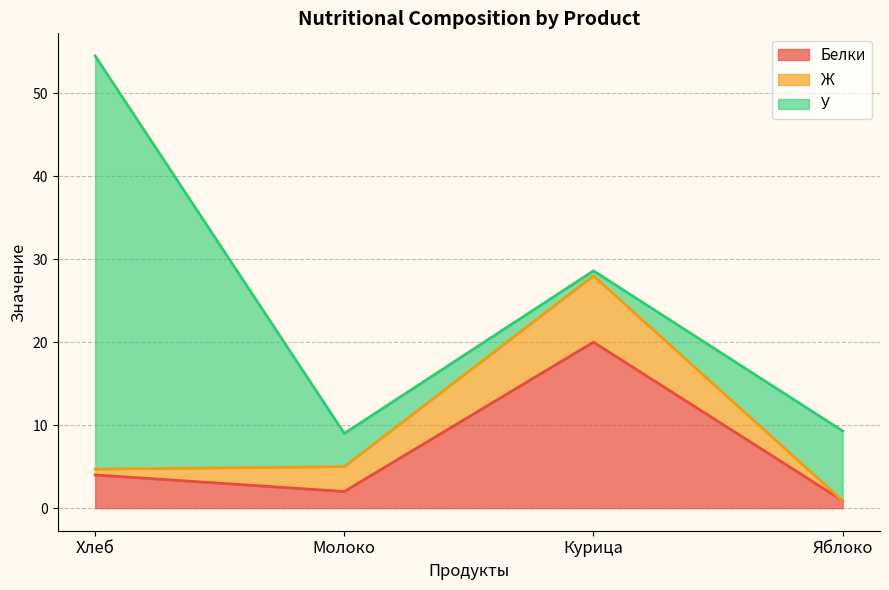

What are all the series names shown in the legend?

Белки, Ж, У